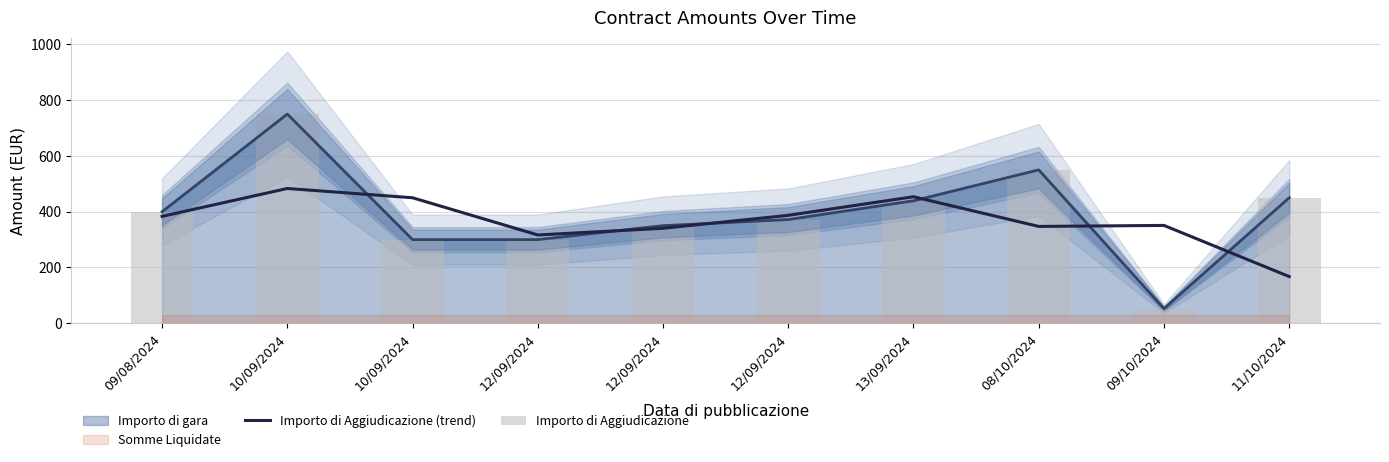

What is the difference between the Importo di Aggiudicazione values at 10/09/2024 and 09/08/2024?

350.0